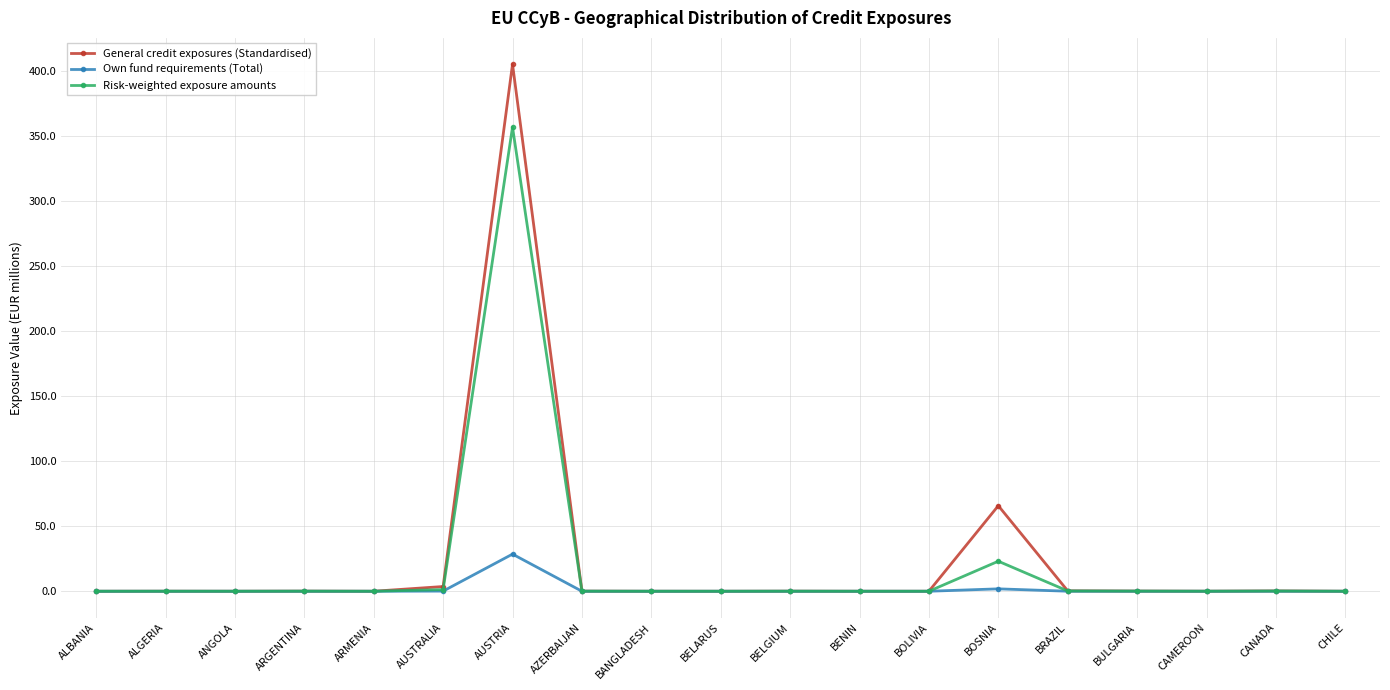

Does the chart have visible grid lines?

Yes